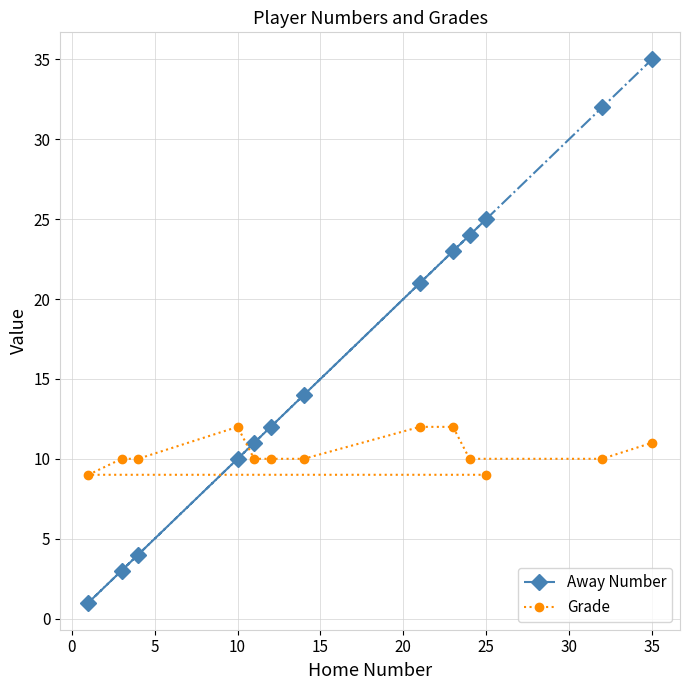

Which series has the largest total across all categories?

Away Number